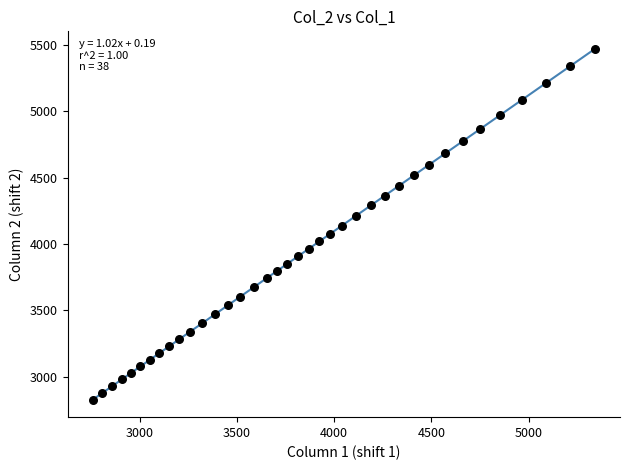

What is the range of Y values (max minus min)?

2643